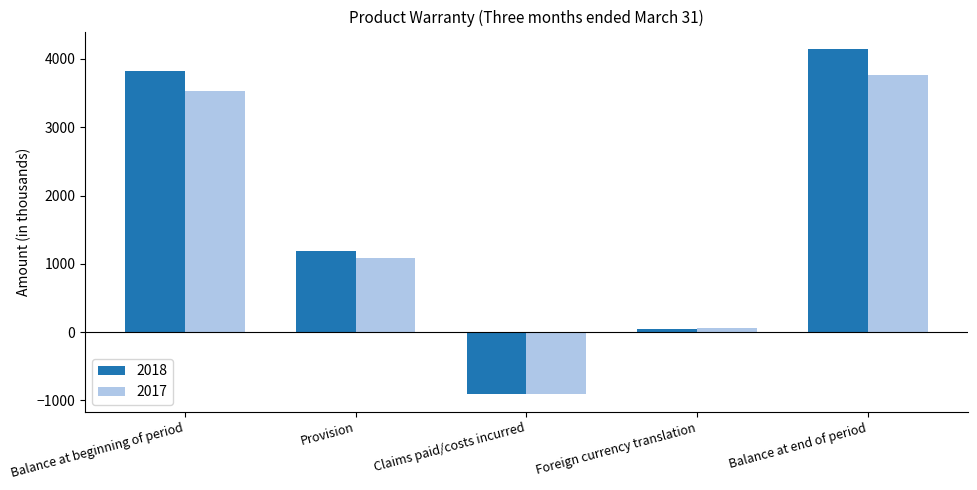

Where does the 2018 series first go above 1195?

Balance at beginning of period